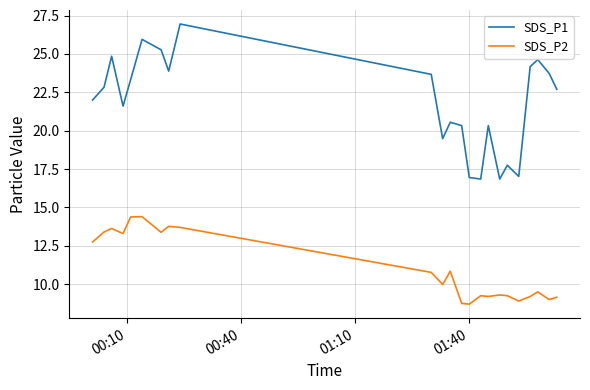

Rank the series by their average value, from highest to lowest.

SDS_P1, SDS_P2